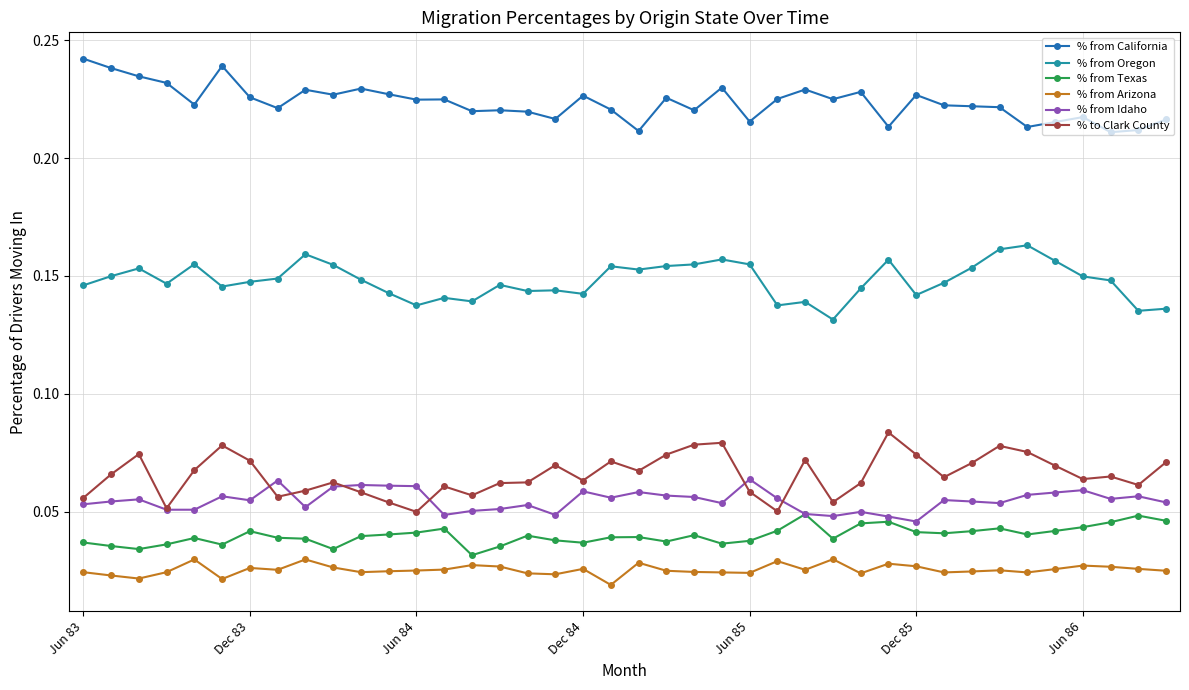

Rank the series by their maximum value, from lowest to highest.

% from Arizona, % from Texas, % from Idaho, % to Clark County, % from Oregon, % from California